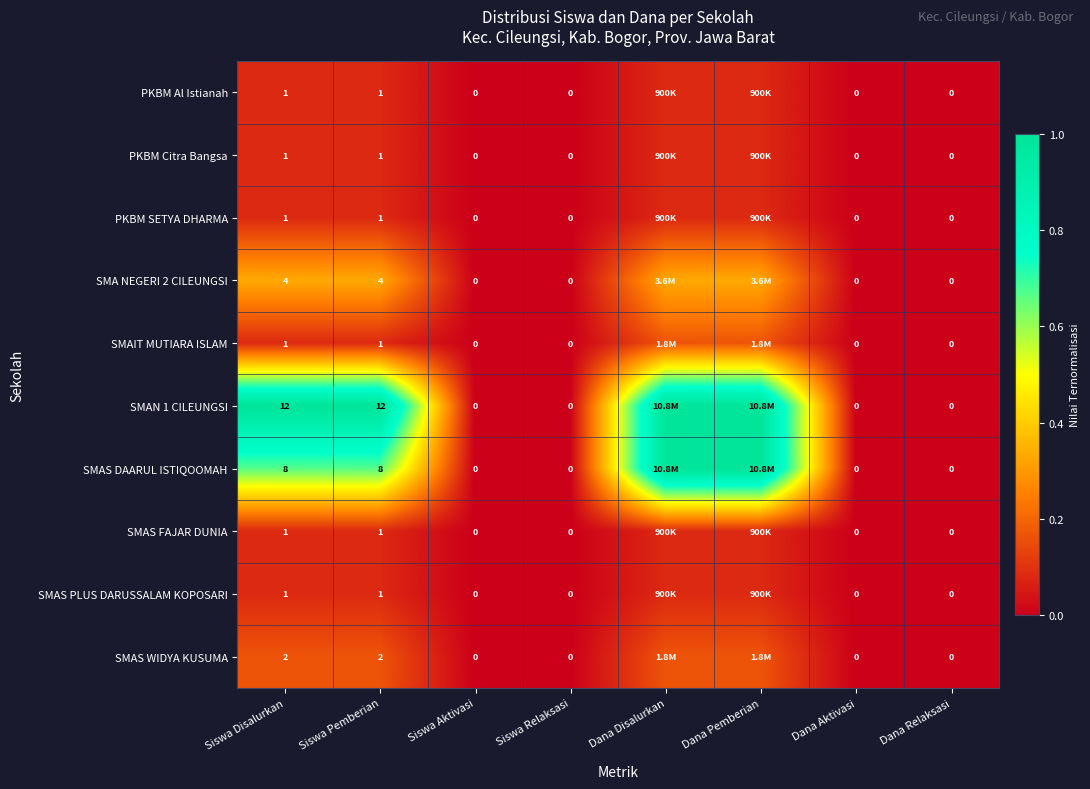

At how many categories does at least one series exceed 0?

4